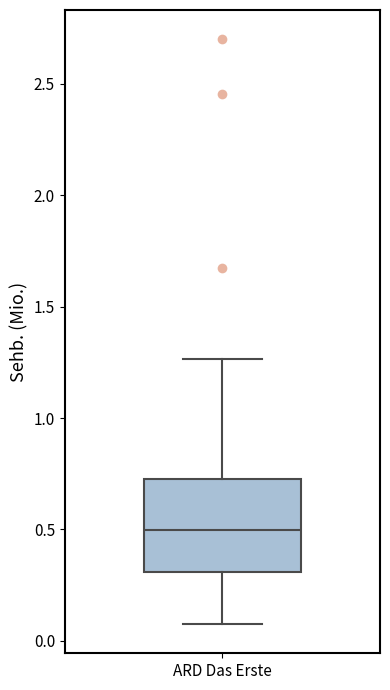

Read this box plot against the y-axis: the position of the median line, the range covered by the box, and the ends of both whiskers. The values are not printed on the chart, so give them approximately, as read against the axis.

median 0.50, box 0.30 to 0.75, whiskers 0.10 to 1.25